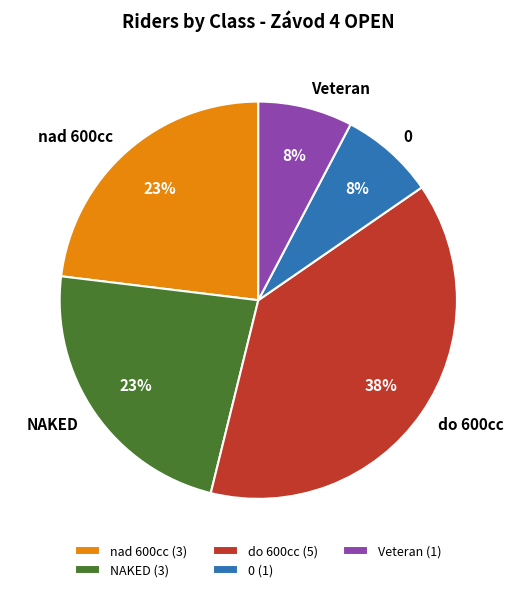

Count the number of slices in the pie.

5